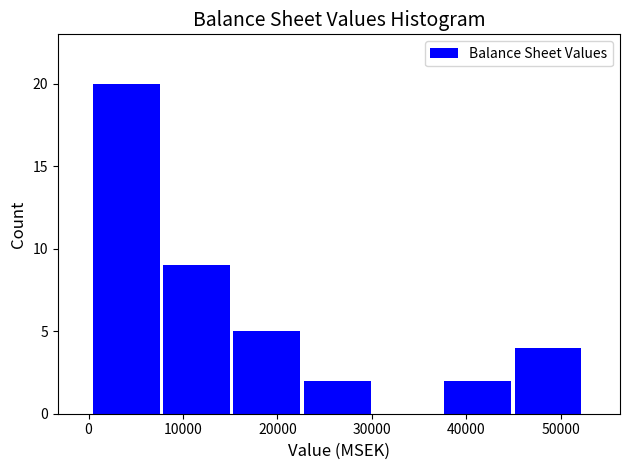

Reading left to right, transcribe this chart: for each bar, give the range it covers on the x-axis and its height. Neither the bar edges nor the heights are printed on the chart, so give them approximately, as read against the axes.

0 to 8000: 20
8000 to 15000: 9
15000 to 23000: 5
23000 to 30000: 2
30000 to 38000: 0
38000 to 45000: 2
45000 to 53000: 4